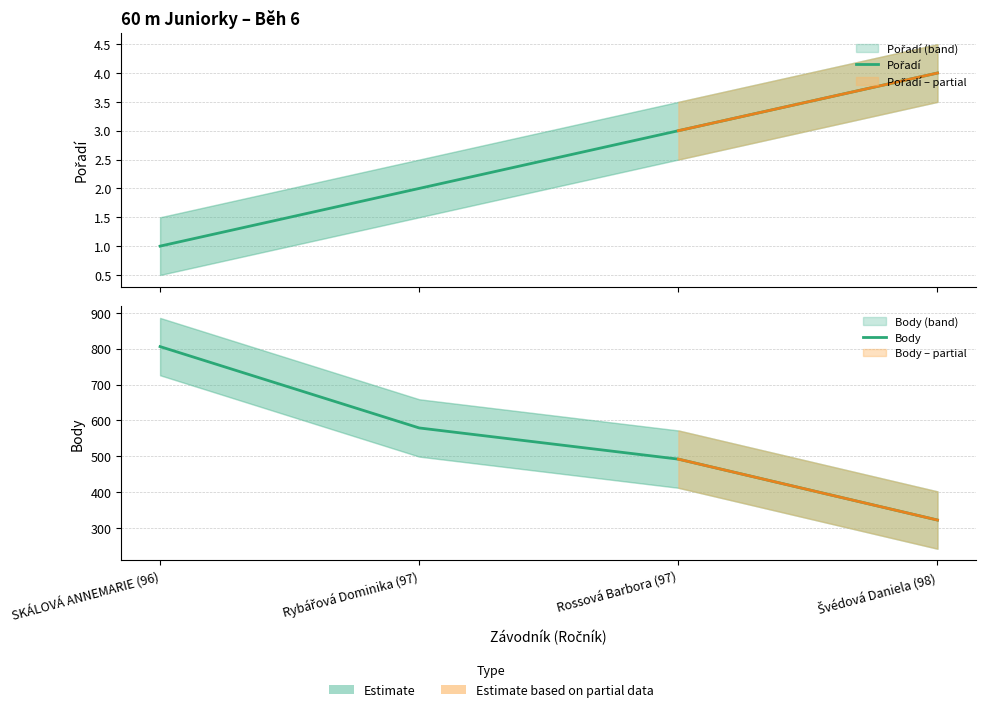

How many categories are shown in the chart?

4